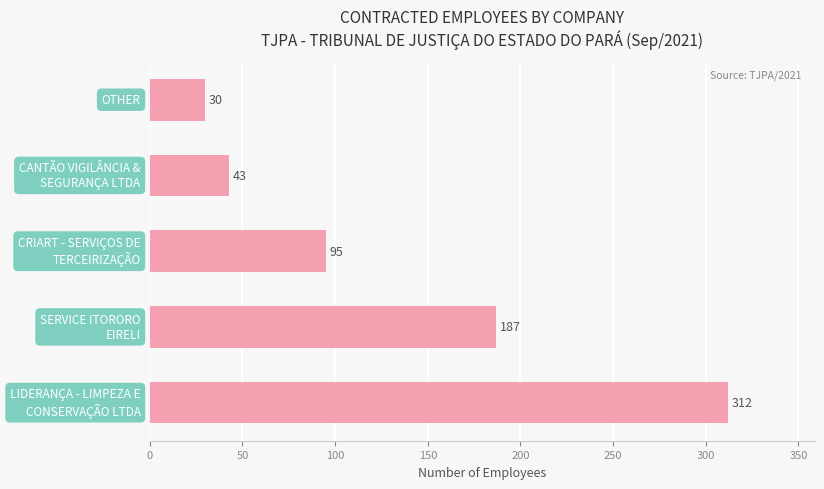

What is the smallest value displayed?

30